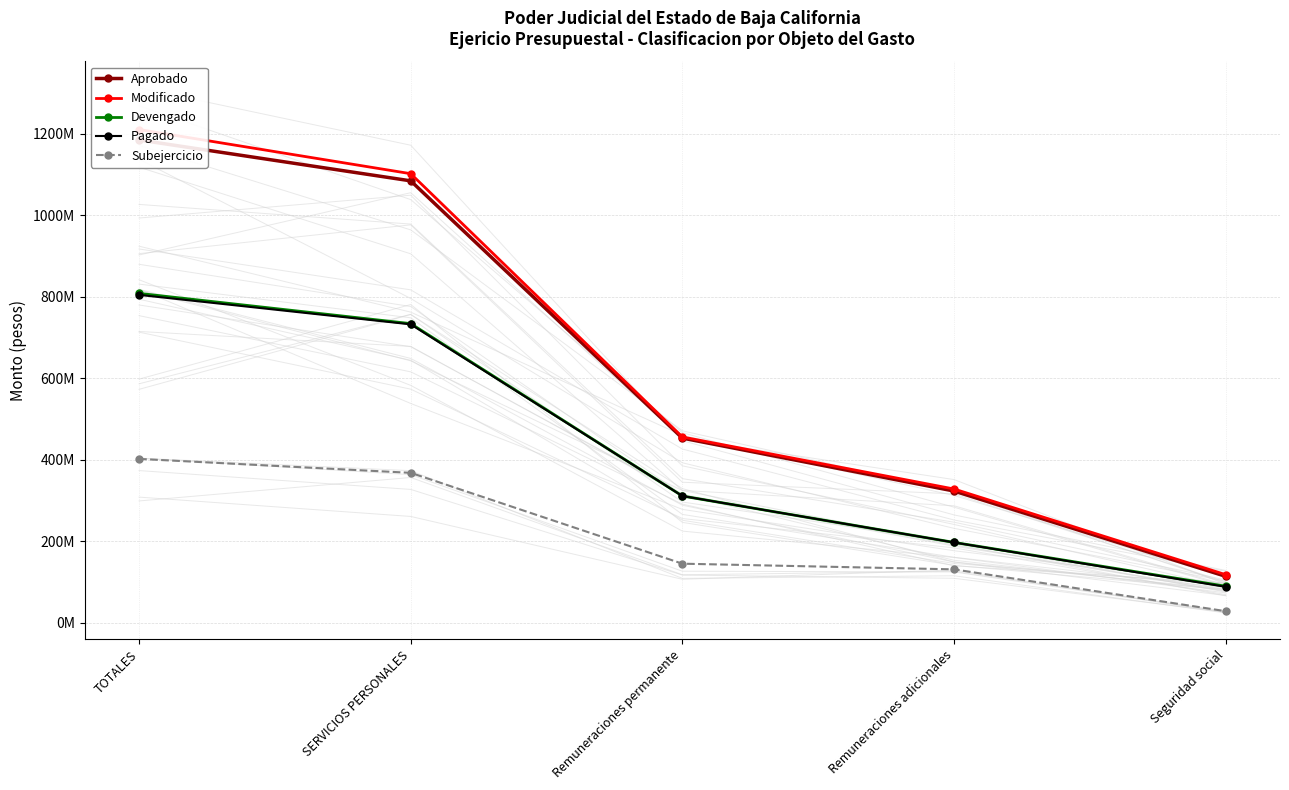

What is the difference between the Modificado values at Seguridad social and Remuneraciones permanente?

337872964.8